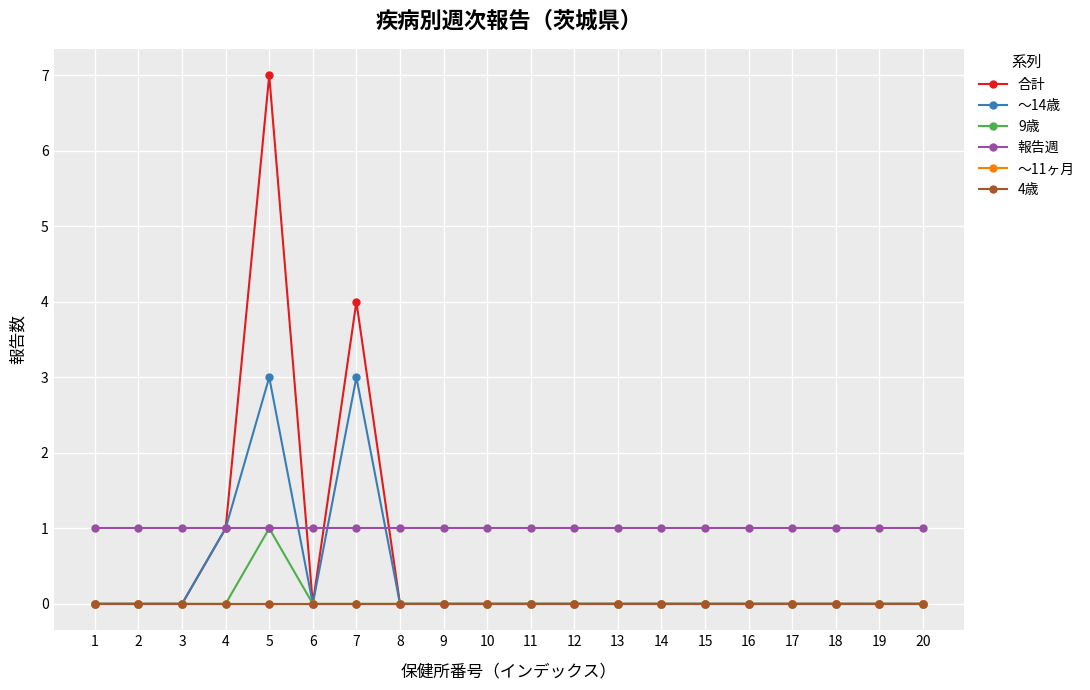

Does the chart display data point markers on the line(s)?

Yes